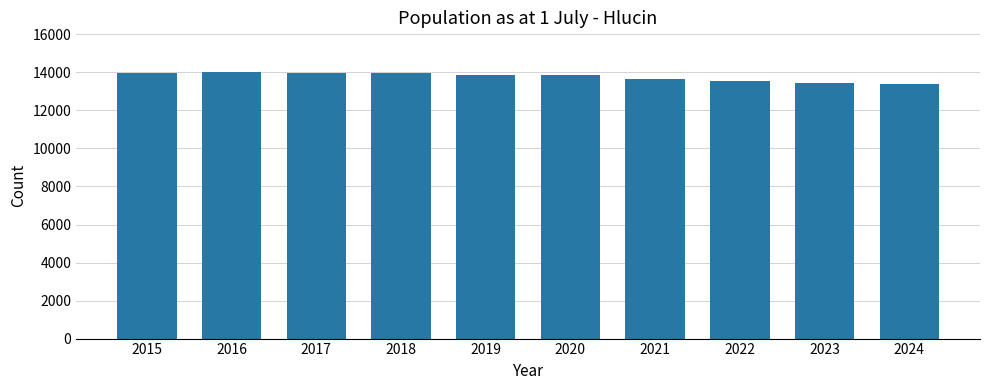

What is the smallest value displayed?

13396